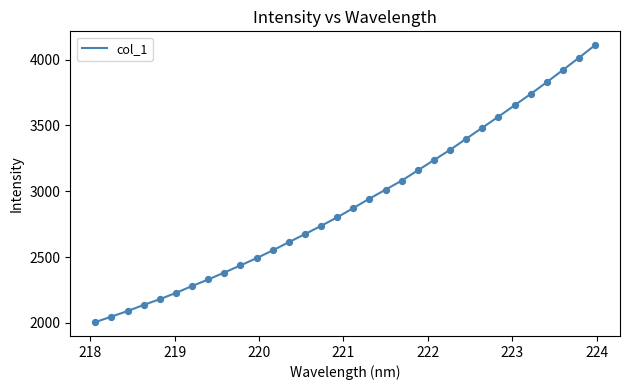

What is the greatest value displayed?

4110.5